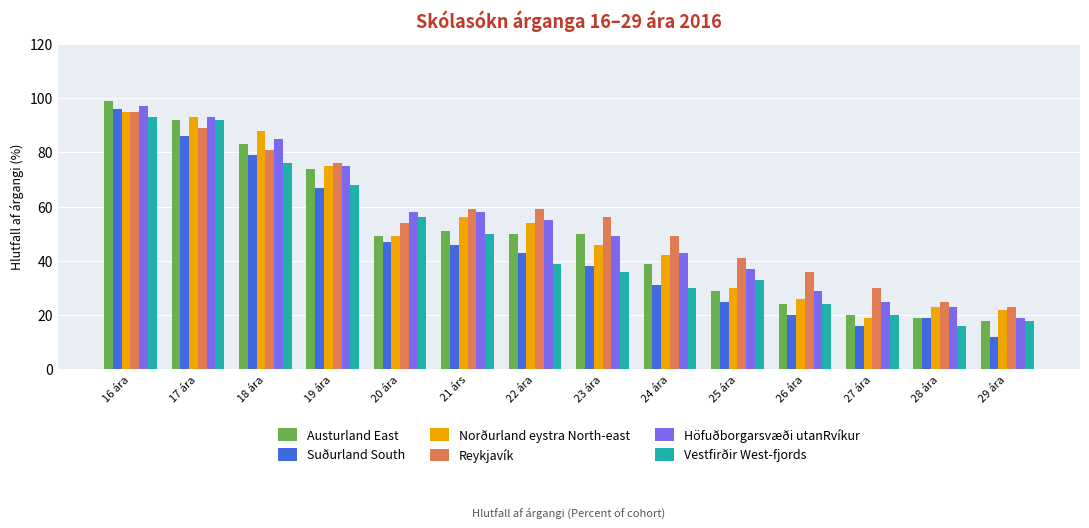

True or false: Vestfirðir West-fjords has a value of 33 at 25 ára.

True